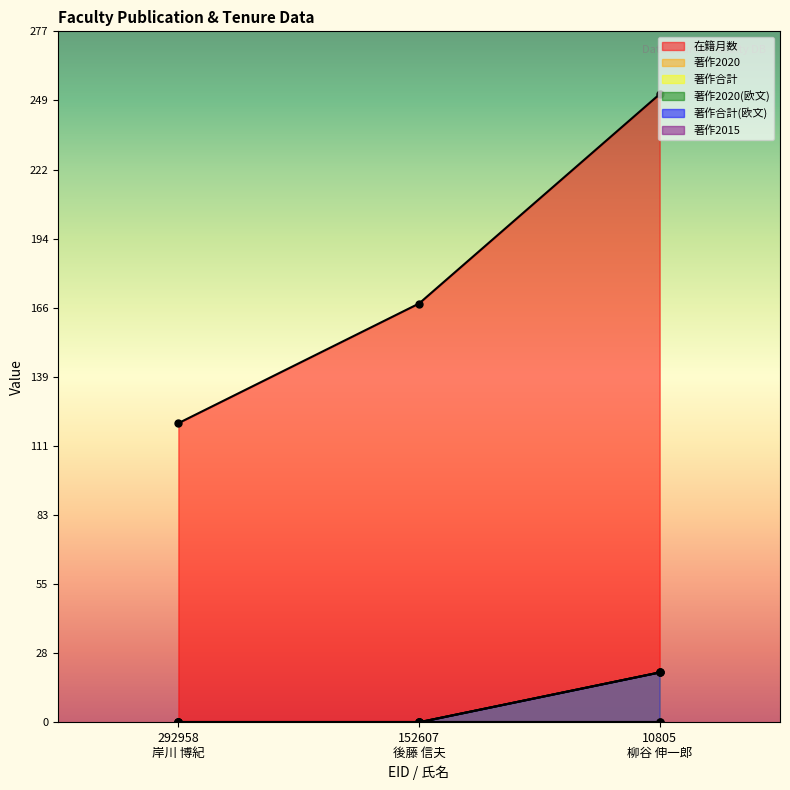

Reading right to left, extract all data points from this chart.

在籍月数: 10805
柳谷 伸一郎=252	152607
後藤 信夫=168	292958
岸川 博紀=120
著作2020: 10805
柳谷 伸一郎=20	152607
後藤 信夫=0	292958
岸川 博紀=0
著作合計: 10805
柳谷 伸一郎=20	152607
後藤 信夫=0	292958
岸川 博紀=0
著作合計(欧文): 10805
柳谷 伸一郎=20	152607
後藤 信夫=0	292958
岸川 博紀=0